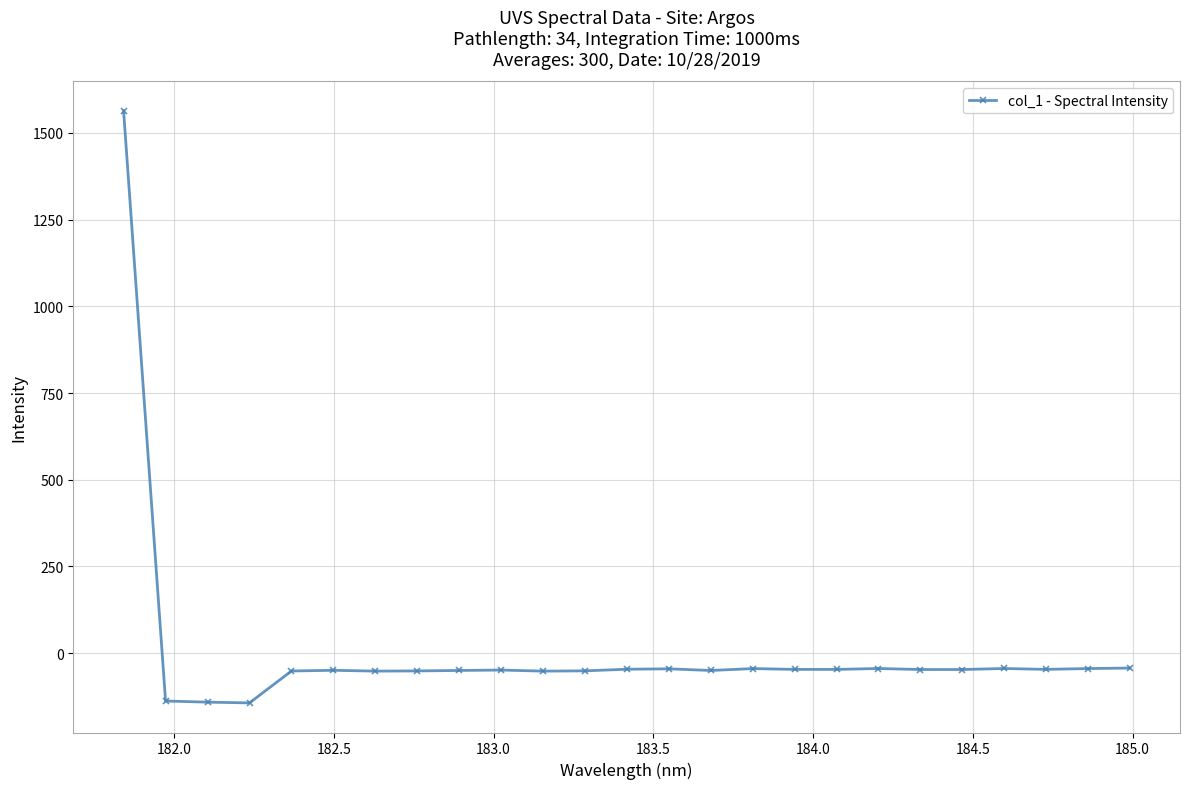

What is the minimum value shown in the chart?

-143.6